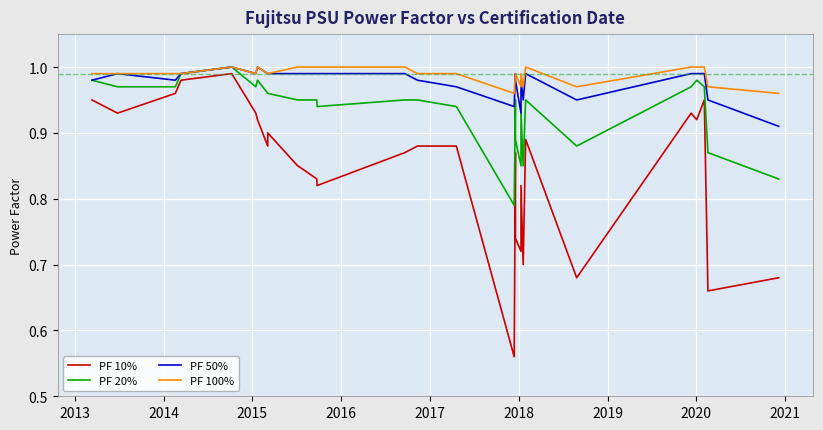

Which label corresponds to the largest value in the chart?

2016